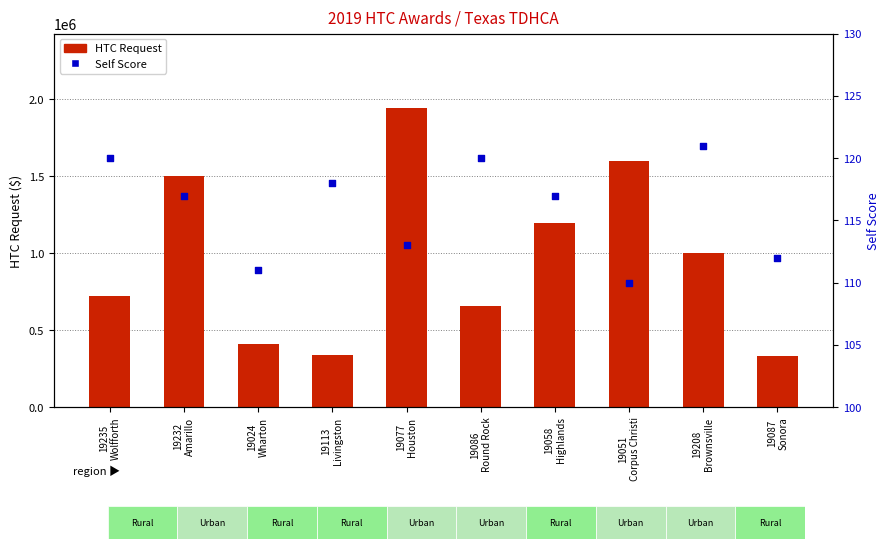

Which series contains the highest Y value?

HTC Request